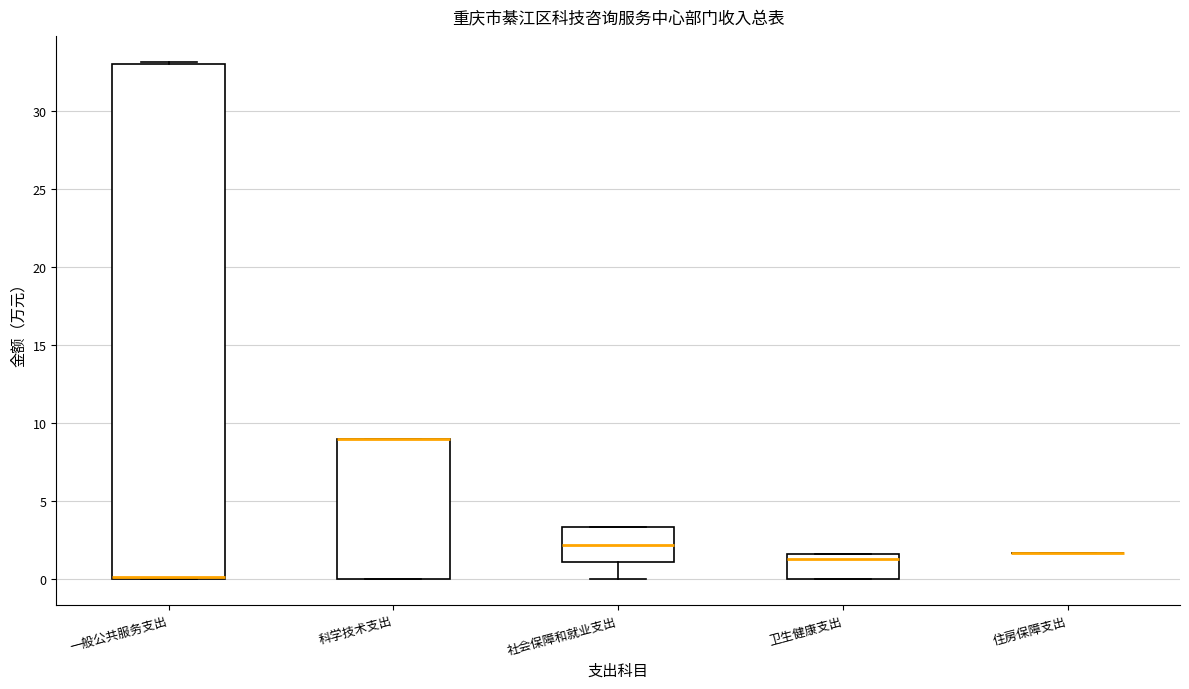

Comparing the boxes themselves (not the whiskers), which one is the tallest?

一般公共服务支出